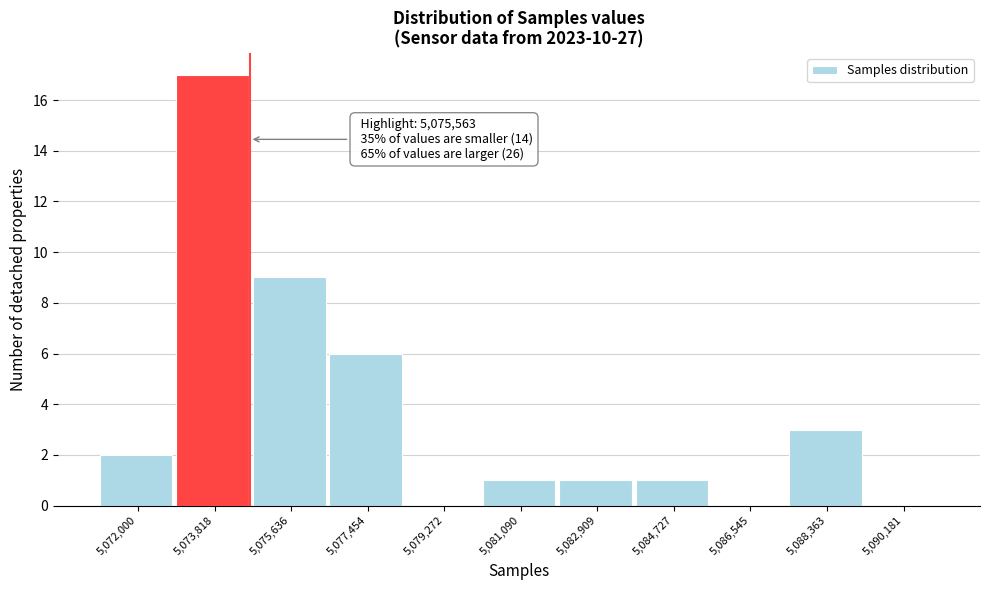

Reading left to right, extract all data points from this chart.

5,072,000=2	5,073,818=17	5,075,636=9	5,077,454=6	5,079,272=0	5,081,090=1	5,082,909=1	5,084,727=1	5,086,545=0	5,088,363=3	5,090,181=0